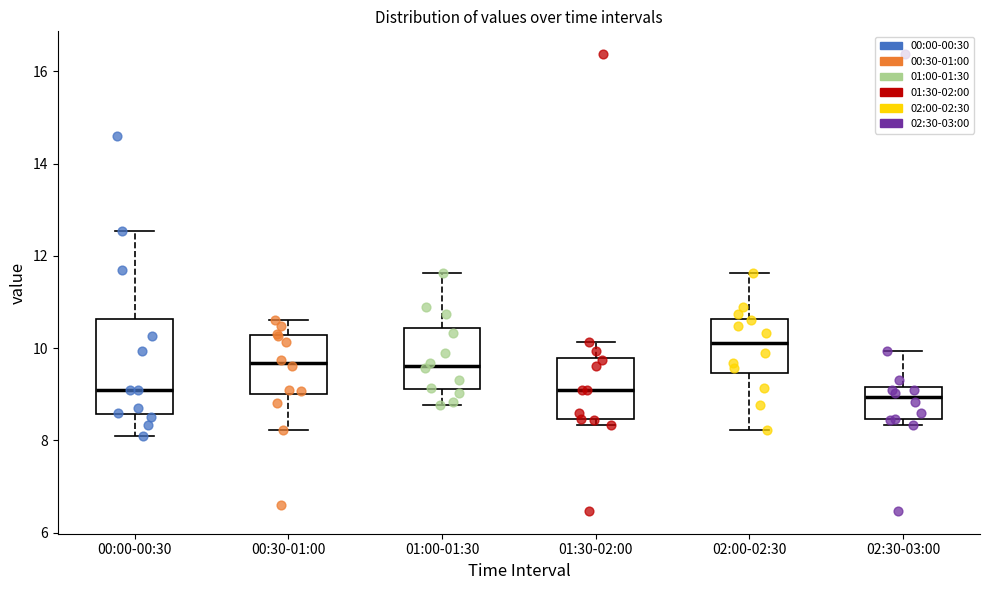

Which box is the tallest, from its lower edge to its upper edge?

00:00-00:30